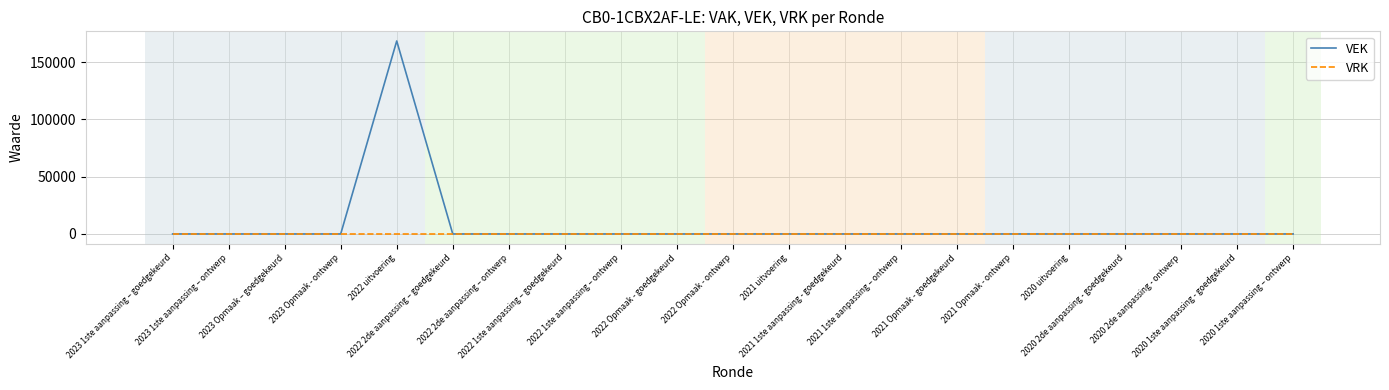

What is the greatest value displayed?

168403